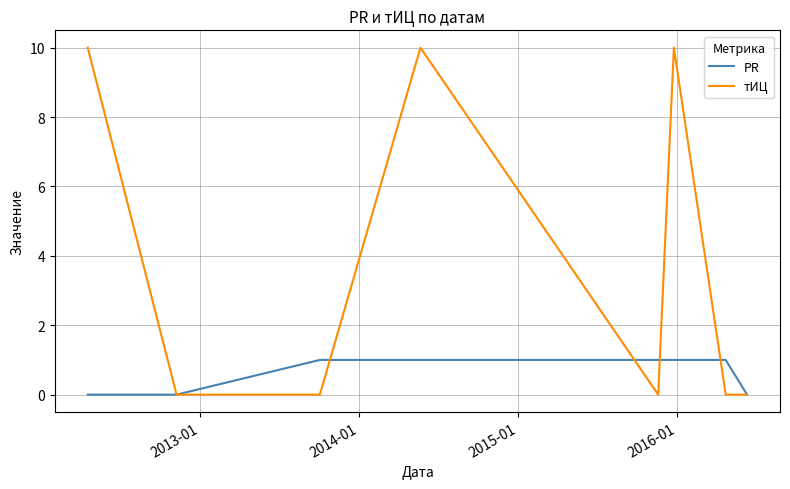

Rank the series by their average value, from lowest to highest.

PR, тИЦ